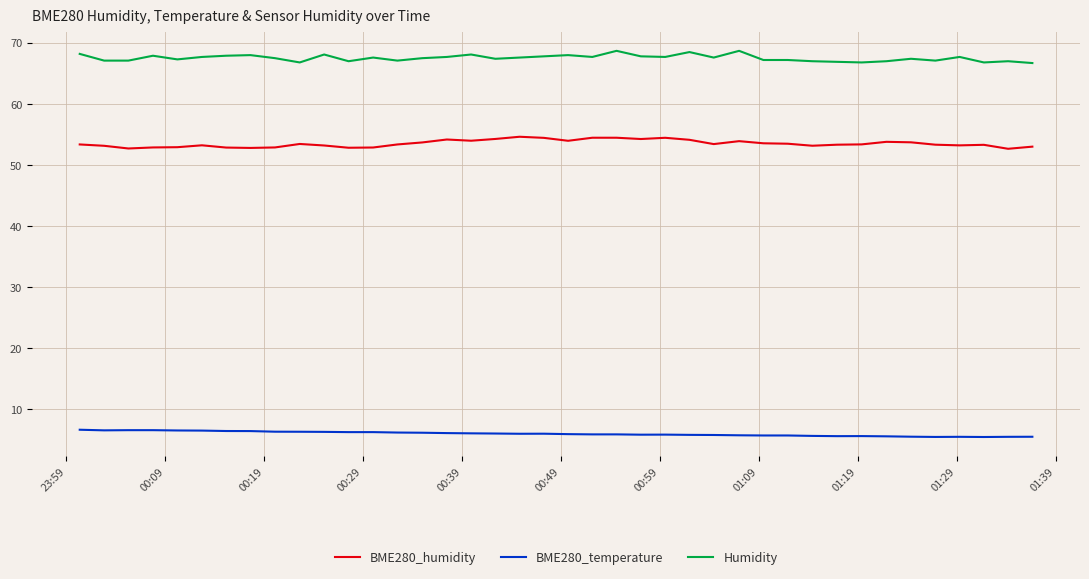

True or false: BME280_humidity and BME280_temperature intersect in this chart.

False